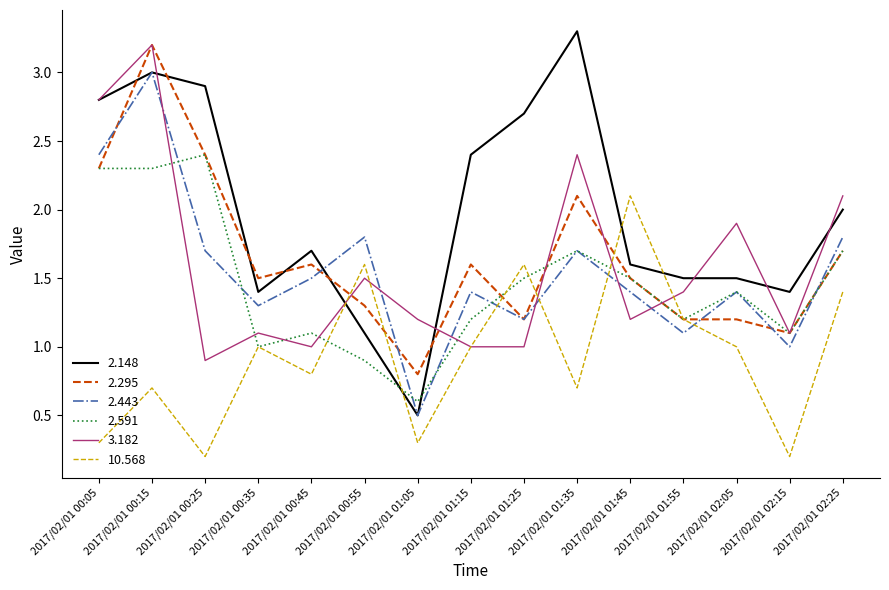

The value of 2.443 at 2017/02/01 02:05 is 2.1. True or false?

False